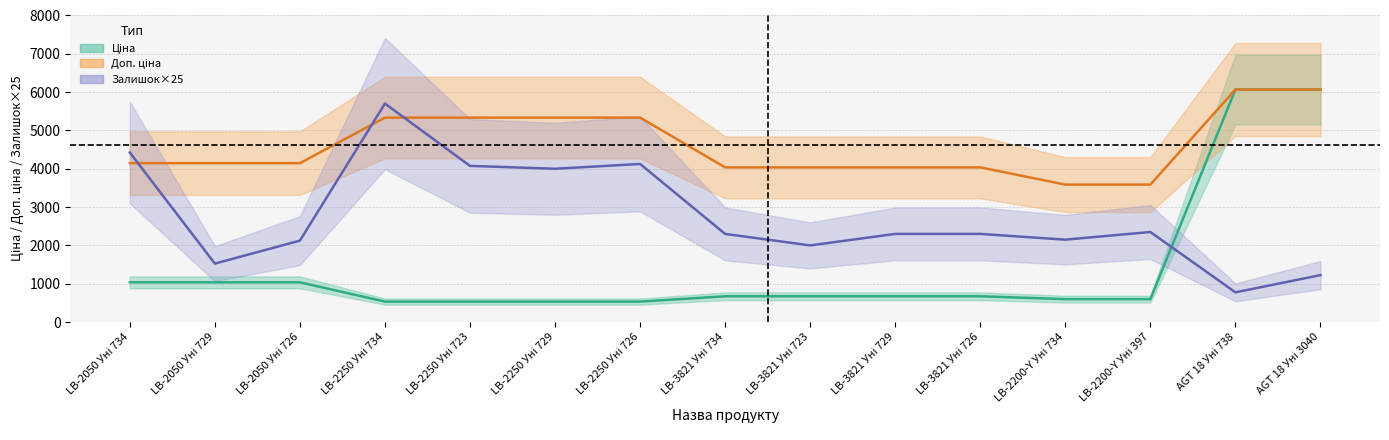

Which series ends up on top after the final intersection of Ціна and Залишок×25?

Ціна